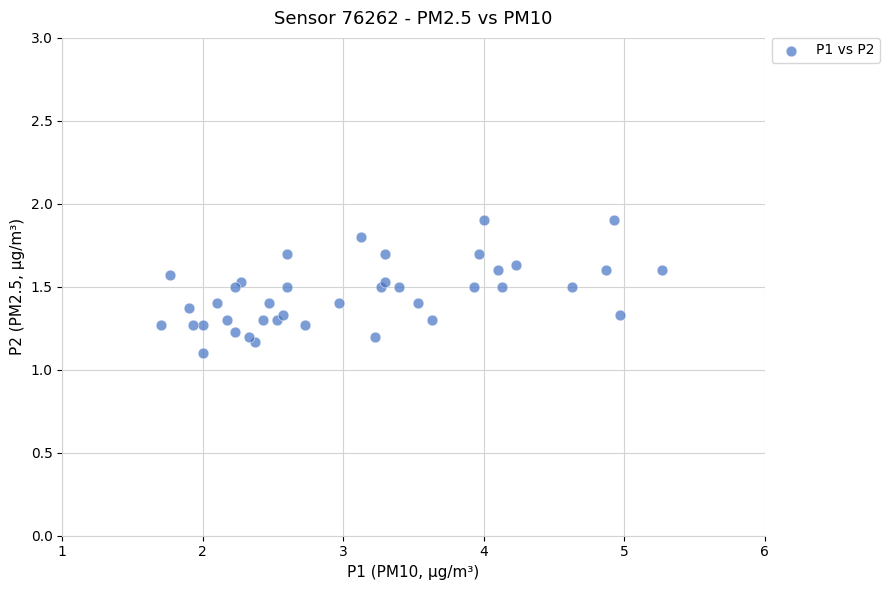

What is the range of X values (max minus min)?

3.6